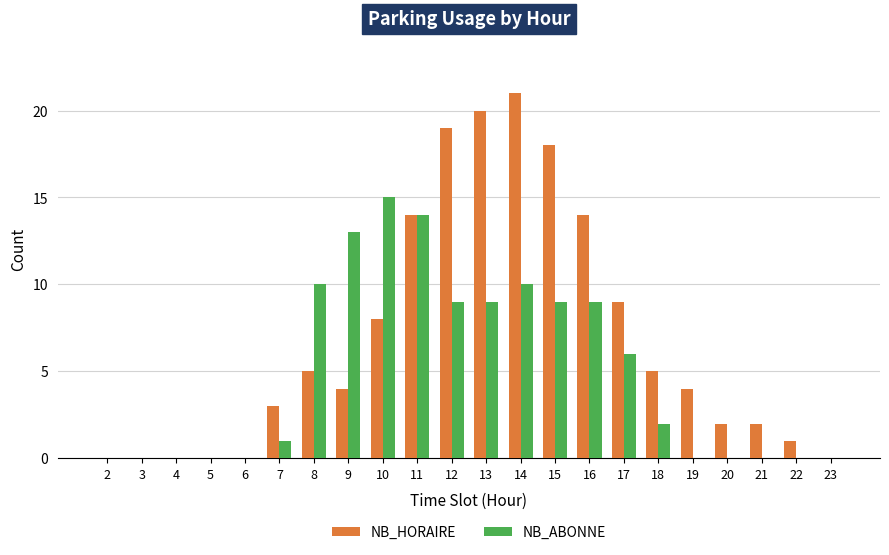

Is it true that NB_HORAIRE equals 2 at 21?

True